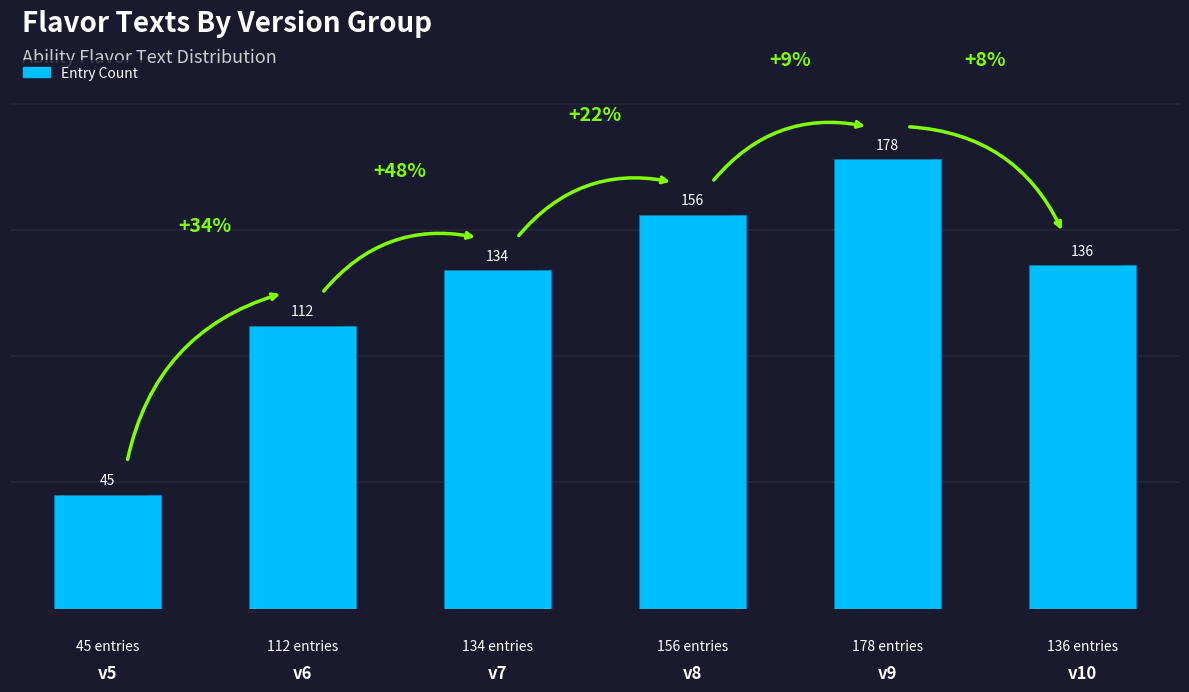

What is the minimum value shown in the chart?

45